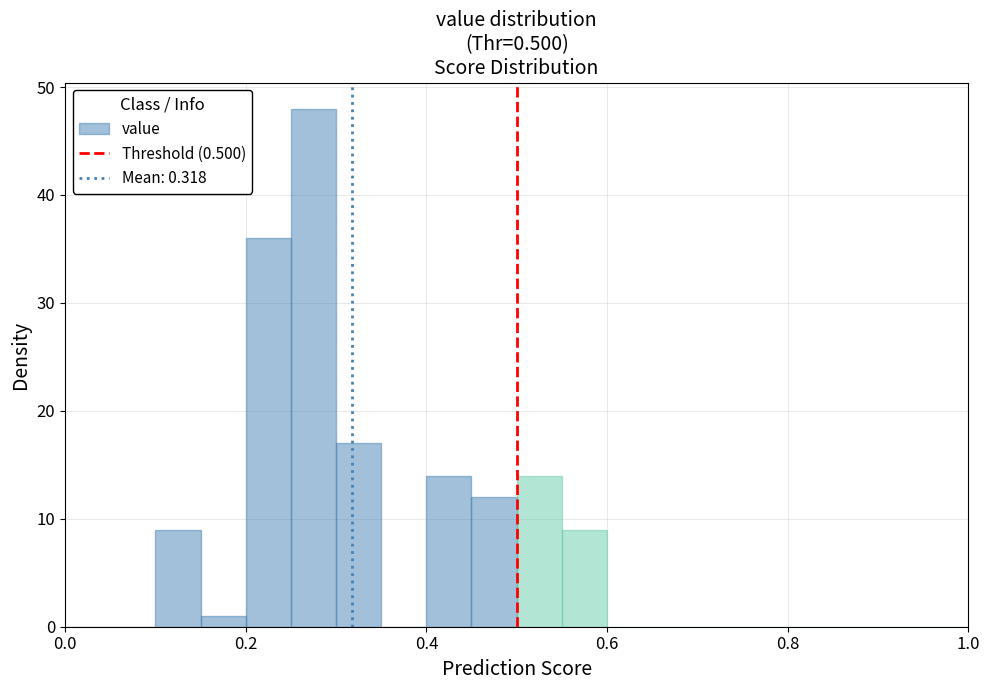

Around what value on the x-axis is the tallest bar? Give the approximate position of its centre, as read against the axis.

0.28